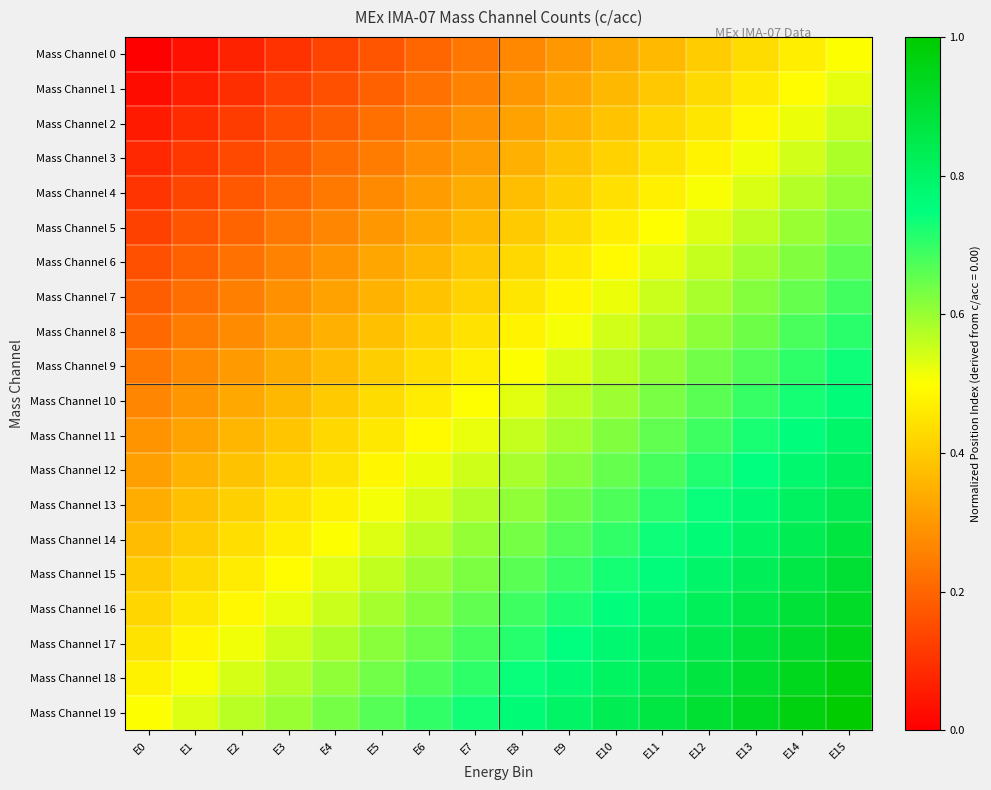

Reading left to right, extract all data points from this chart.

Mass Channel 0: E0=0.0	E1=0.0	E2=0.1	E3=0.1	E4=0.1	E5=0.2	E6=0.2	E7=0.2	E8=0.3	E9=0.3	E10=0.3	E11=0.4	E12=0.4	E13=0.4	E14=0.5	E15=0.5
Mass Channel 1: E0=0.0	E1=0.1	E2=0.1	E3=0.1	E4=0.2	E5=0.2	E6=0.2	E7=0.3	E8=0.3	E9=0.3	E10=0.4	E11=0.4	E12=0.4	E13=0.5	E14=0.5	E15=0.5
Mass Channel 2: E0=0.1	E1=0.1	E2=0.1	E3=0.2	E4=0.2	E5=0.2	E6=0.3	E7=0.3	E8=0.3	E9=0.4	E10=0.4	E11=0.4	E12=0.5	E13=0.5	E14=0.5	E15=0.6
Mass Channel 3: E0=0.1	E1=0.1	E2=0.1	E3=0.2	E4=0.2	E5=0.2	E6=0.3	E7=0.3	E8=0.3	E9=0.4	E10=0.4	E11=0.4	E12=0.5	E13=0.5	E14=0.5	E15=0.6
Mass Channel 4: E0=0.1	E1=0.1	E2=0.2	E3=0.2	E4=0.2	E5=0.3	E6=0.3	E7=0.3	E8=0.4	E9=0.4	E10=0.4	E11=0.5	E12=0.5	E13=0.5	E14=0.6	E15=0.6
Mass Channel 5: E0=0.1	E1=0.2	E2=0.2	E3=0.2	E4=0.3	E5=0.3	E6=0.3	E7=0.4	E8=0.4	E9=0.4	E10=0.5	E11=0.5	E12=0.5	E13=0.6	E14=0.6	E15=0.6
Mass Channel 6: E0=0.2	E1=0.2	E2=0.2	E3=0.3	E4=0.3	E5=0.3	E6=0.4	E7=0.4	E8=0.4	E9=0.5	E10=0.5	E11=0.5	E12=0.6	E13=0.6	E14=0.6	E15=0.7
Mass Channel 7: E0=0.2	E1=0.2	E2=0.3	E3=0.3	E4=0.3	E5=0.4	E6=0.4	E7=0.4	E8=0.5	E9=0.5	E10=0.5	E11=0.6	E12=0.6	E13=0.6	E14=0.7	E15=0.7
Mass Channel 8: E0=0.2	E1=0.2	E2=0.3	E3=0.3	E4=0.3	E5=0.4	E6=0.4	E7=0.4	E8=0.5	E9=0.5	E10=0.5	E11=0.6	E12=0.6	E13=0.6	E14=0.7	E15=0.7
Mass Channel 9: E0=0.2	E1=0.3	E2=0.3	E3=0.3	E4=0.4	E5=0.4	E6=0.4	E7=0.5	E8=0.5	E9=0.5	E10=0.6	E11=0.6	E12=0.6	E13=0.7	E14=0.7	E15=0.7
Mass Channel 10: E0=0.3	E1=0.3	E2=0.3	E3=0.4	E4=0.4	E5=0.4	E6=0.5	E7=0.5	E8=0.5	E9=0.6	E10=0.6	E11=0.6	E12=0.7	E13=0.7	E14=0.7	E15=0.8
Mass Channel 11: E0=0.3	E1=0.3	E2=0.4	E3=0.4	E4=0.4	E5=0.5	E6=0.5	E7=0.5	E8=0.6	E9=0.6	E10=0.6	E11=0.7	E12=0.7	E13=0.7	E14=0.8	E15=0.8
Mass Channel 12: E0=0.3	E1=0.3	E2=0.4	E3=0.4	E4=0.4	E5=0.5	E6=0.5	E7=0.5	E8=0.6	E9=0.6	E10=0.6	E11=0.7	E12=0.7	E13=0.7	E14=0.8	E15=0.8
Mass Channel 13: E0=0.3	E1=0.4	E2=0.4	E3=0.4	E4=0.5	E5=0.5	E6=0.5	E7=0.6	E8=0.6	E9=0.6	E10=0.7	E11=0.7	E12=0.7	E13=0.8	E14=0.8	E15=0.8
Mass Channel 14: E0=0.4	E1=0.4	E2=0.4	E3=0.5	E4=0.5	E5=0.5	E6=0.6	E7=0.6	E8=0.6	E9=0.7	E10=0.7	E11=0.7	E12=0.8	E13=0.8	E14=0.8	E15=0.9
Mass Channel 15: E0=0.4	E1=0.4	E2=0.5	E3=0.5	E4=0.5	E5=0.6	E6=0.6	E7=0.6	E8=0.7	E9=0.7	E10=0.7	E11=0.8	E12=0.8	E13=0.8	E14=0.9	E15=0.9
Mass Channel 16: E0=0.4	E1=0.5	E2=0.5	E3=0.5	E4=0.6	E5=0.6	E6=0.6	E7=0.7	E8=0.7	E9=0.7	E10=0.8	E11=0.8	E12=0.8	E13=0.9	E14=0.9	E15=0.9
Mass Channel 17: E0=0.4	E1=0.5	E2=0.5	E3=0.5	E4=0.6	E5=0.6	E6=0.6	E7=0.7	E8=0.7	E9=0.7	E10=0.8	E11=0.8	E12=0.8	E13=0.9	E14=0.9	E15=0.9
Mass Channel 18: E0=0.5	E1=0.5	E2=0.5	E3=0.6	E4=0.6	E5=0.6	E6=0.7	E7=0.7	E8=0.7	E9=0.8	E10=0.8	E11=0.8	E12=0.9	E13=0.9	E14=0.9	E15=1.0
Mass Channel 19: E0=0.5	E1=0.5	E2=0.6	E3=0.6	E4=0.6	E5=0.7	E6=0.7	E7=0.7	E8=0.8	E9=0.8	E10=0.8	E11=0.9	E12=0.9	E13=0.9	E14=1.0	E15=1.0